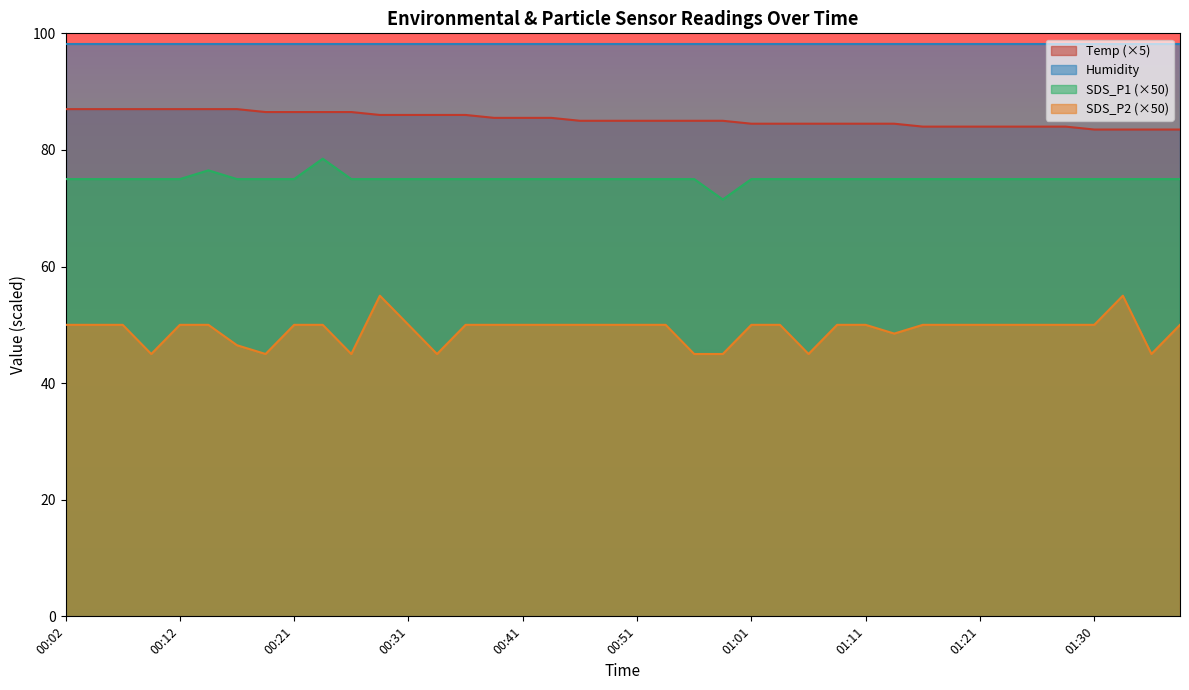

Where is the first local maximum for SDS_P1?

00:14